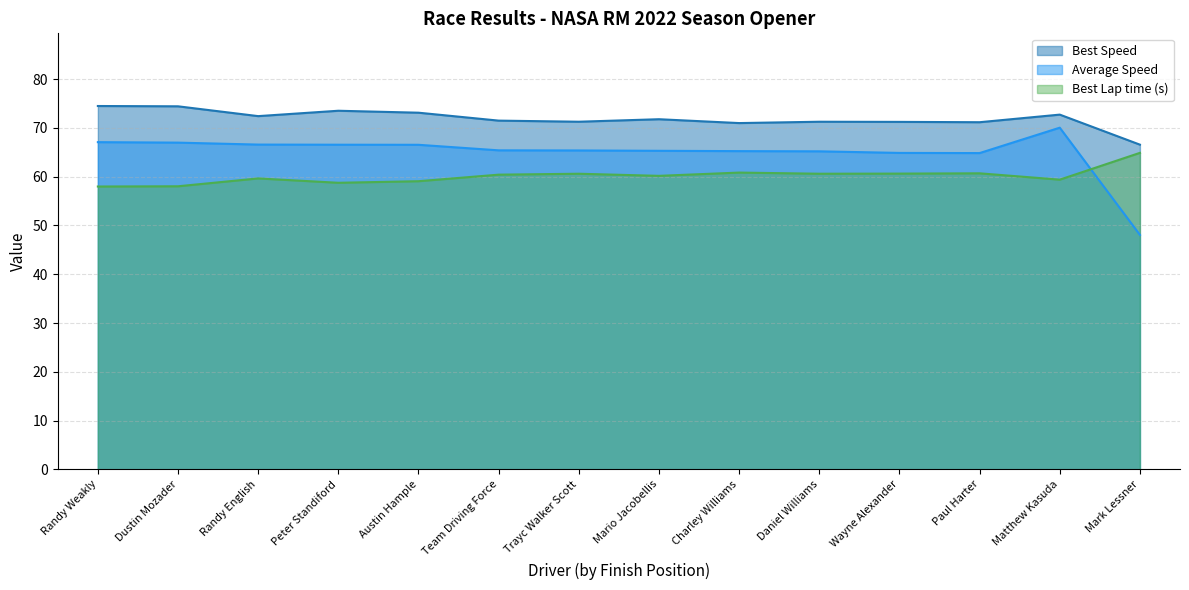

Rank the series by their average value, from lowest to highest.

Best Lap time (s), Average Speed, Best Speed